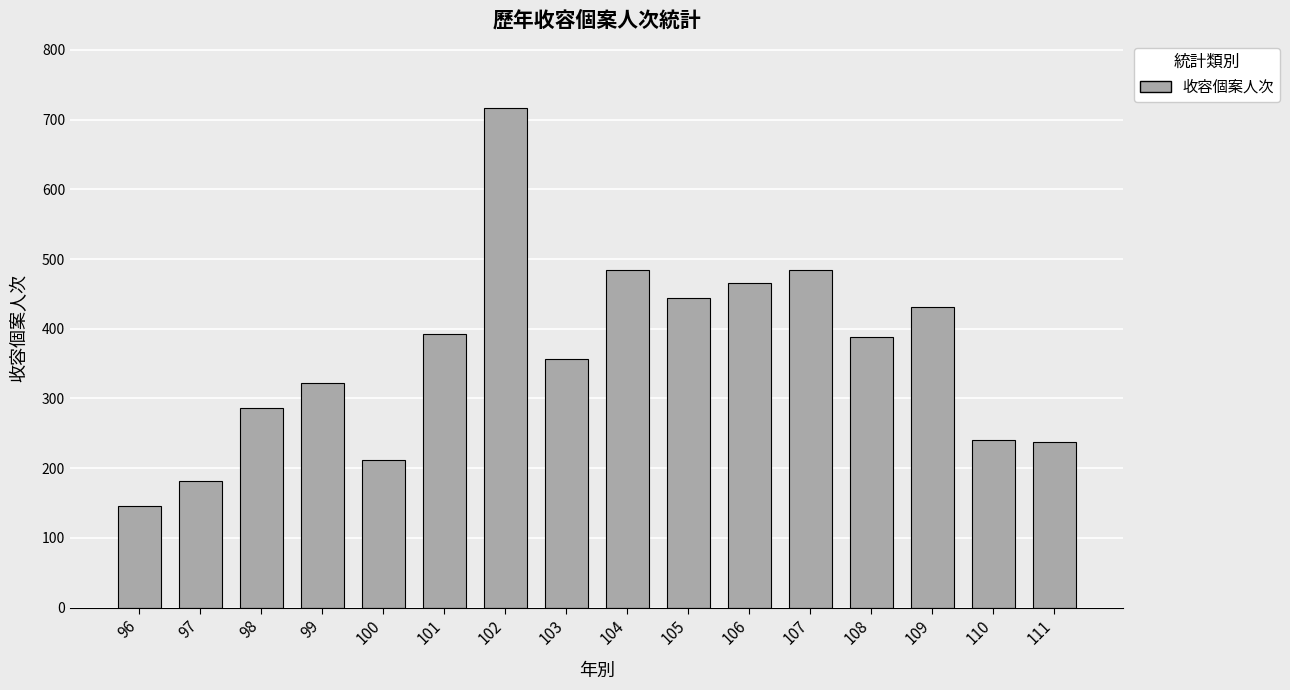

What is the change in value from 102 to 111?

-480